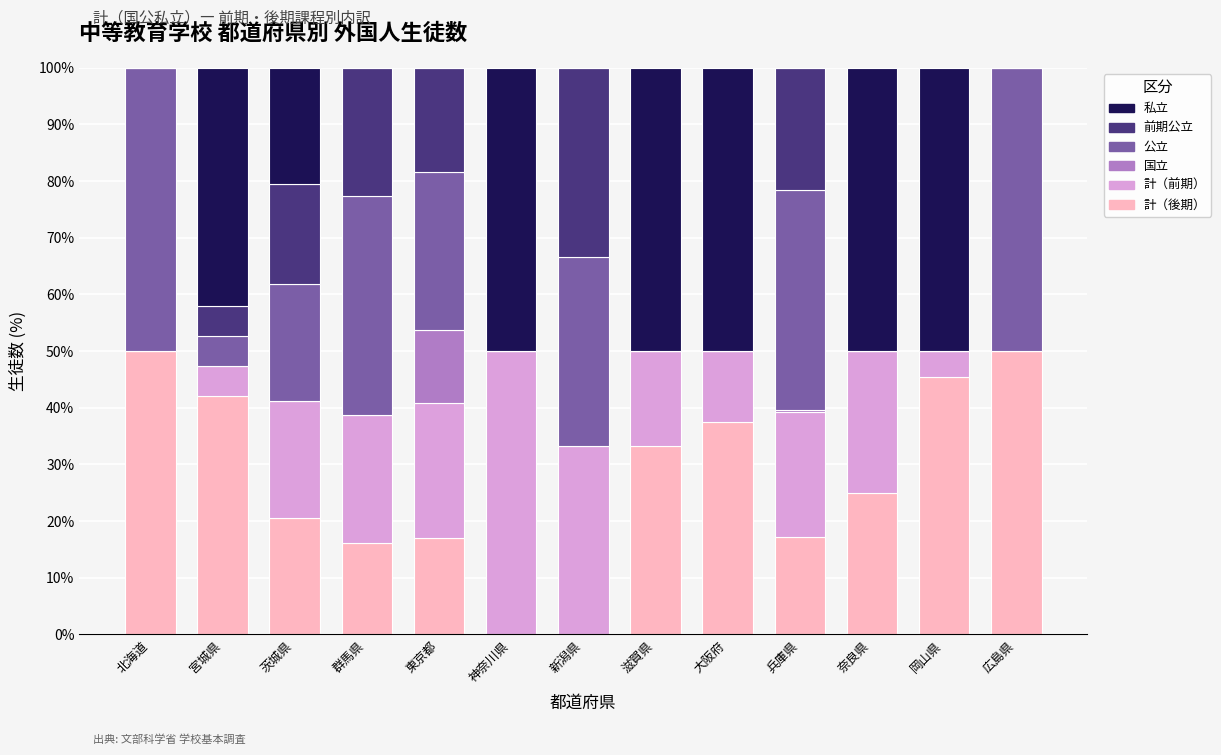

True or false: 計（後期） has a value of 25.0 at 兵庫県.

False